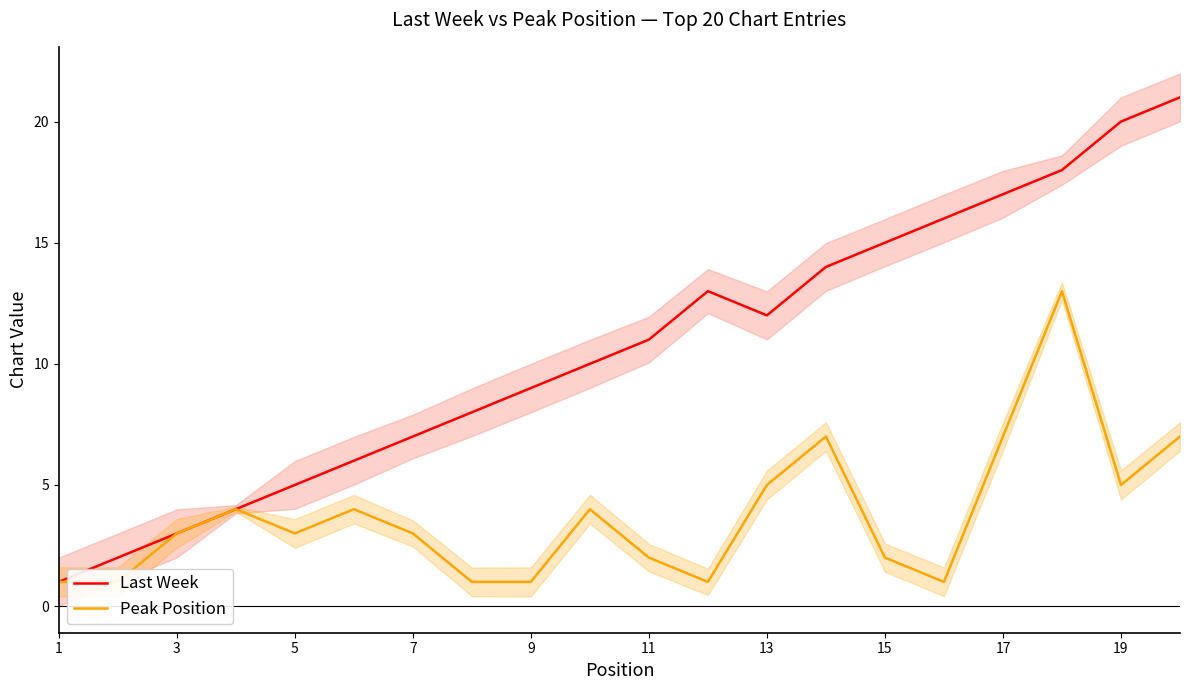

List the series in order of their peak value, lowest first.

Peak Position, Last Week